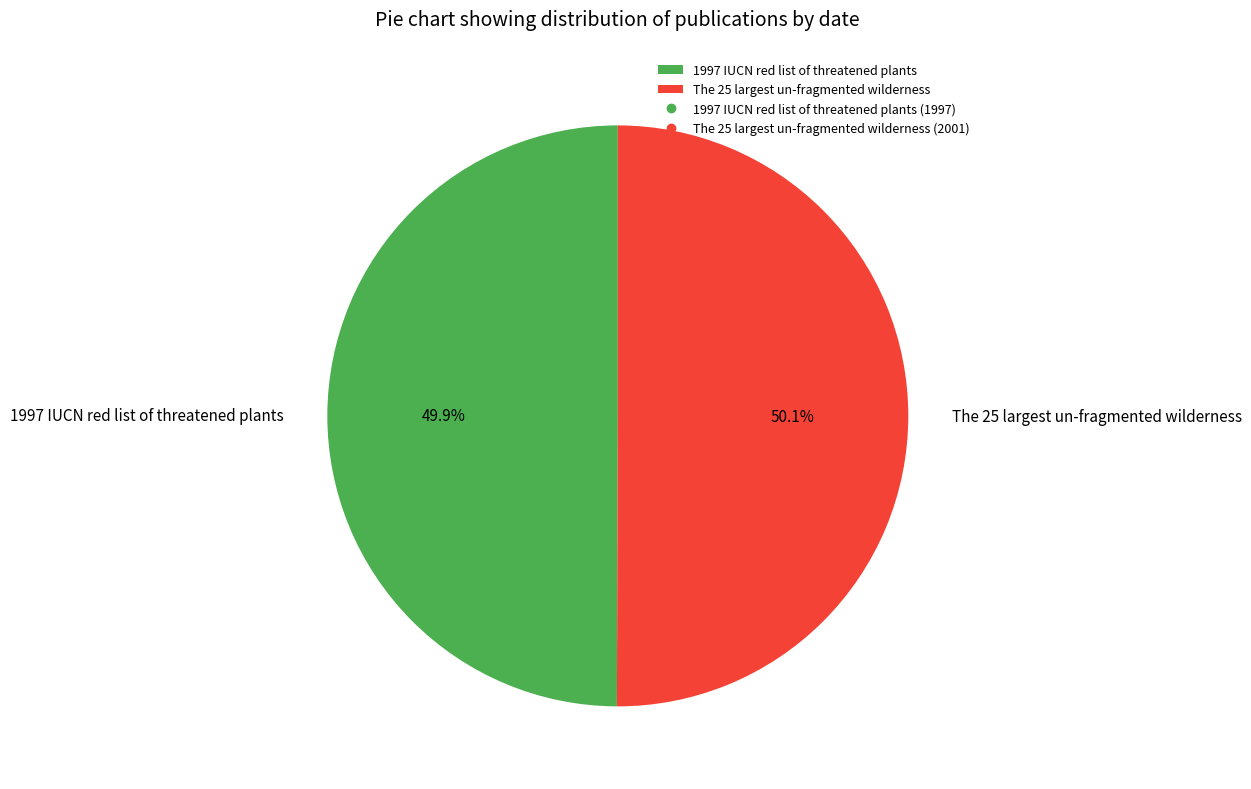

What percentage is the The 25 largest un-fragmented wilderness slice, to the nearest percent?

50%